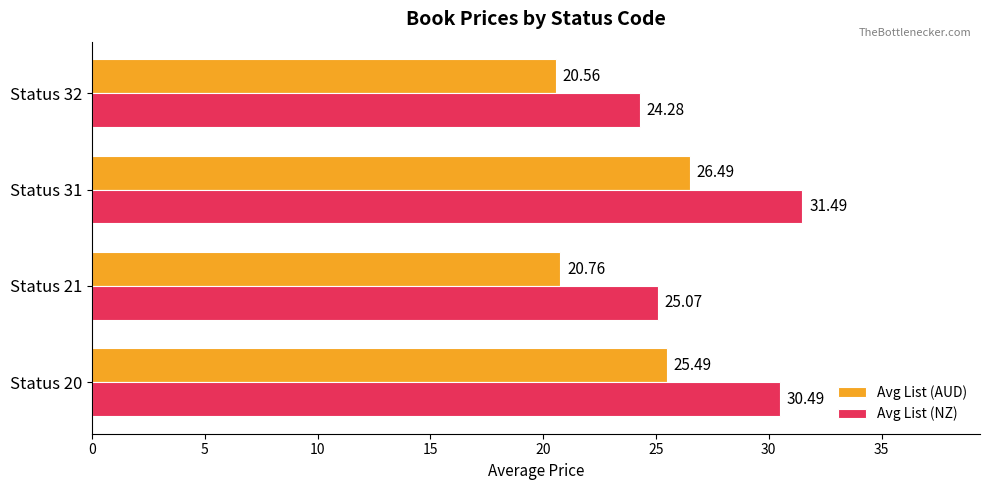

What is the sum of all Avg List (NZ) values?

111.3